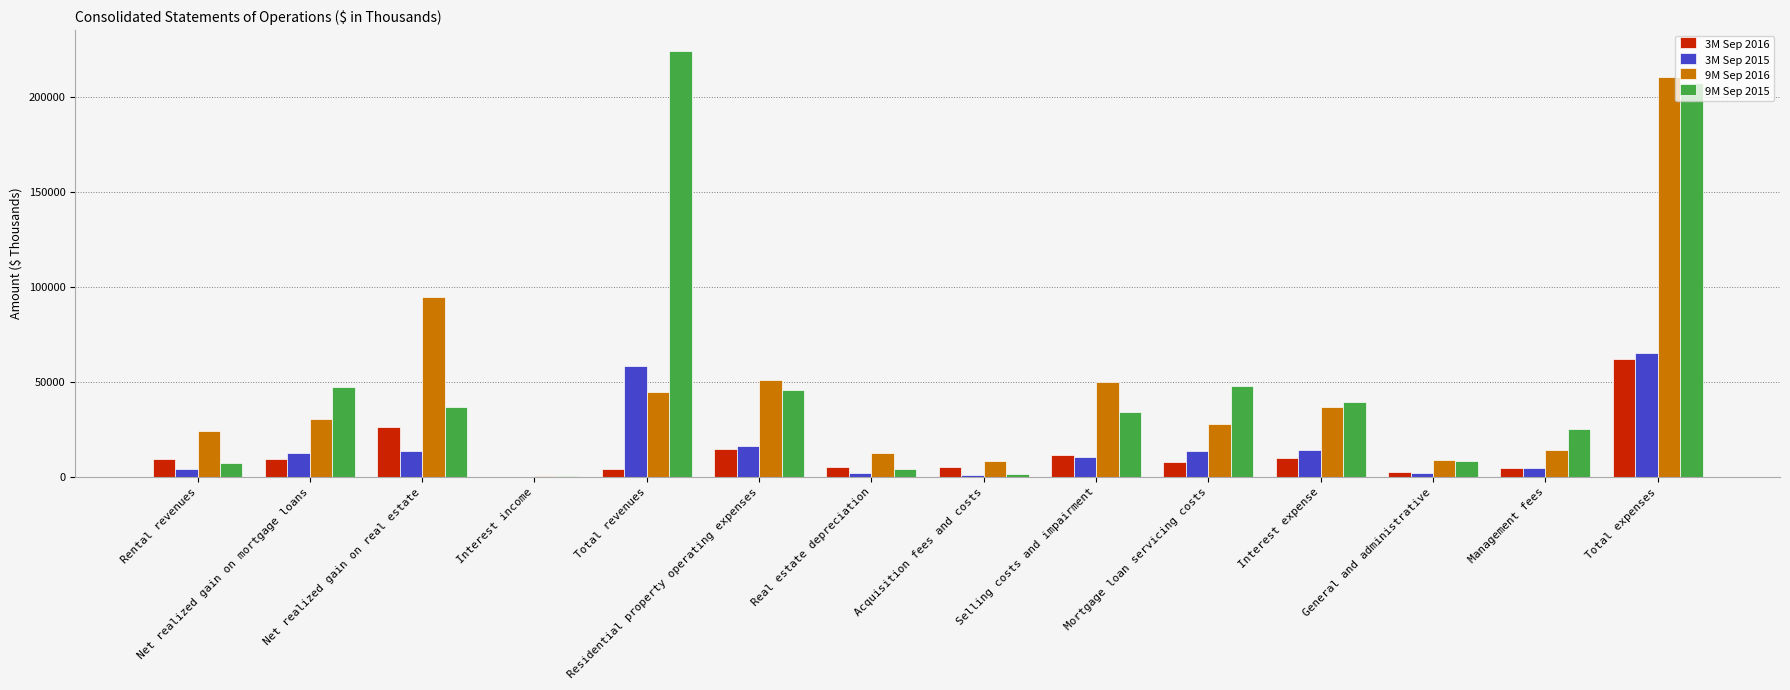

Which series changed the most between Mortgage loan servicing costs and Total expenses?

9M Sep 2016